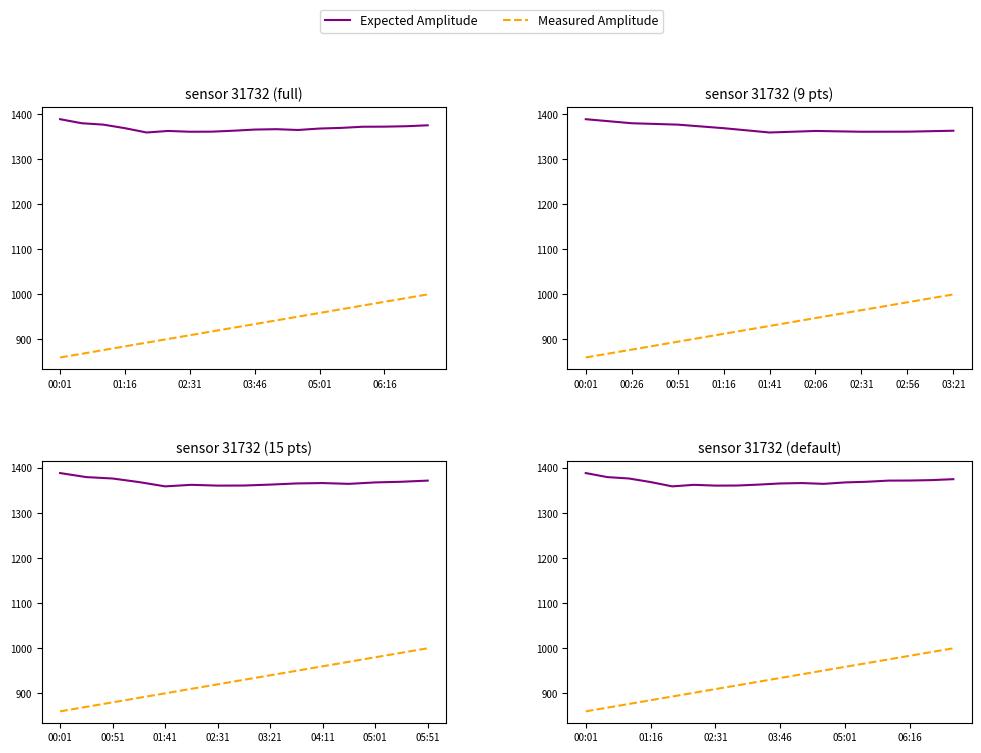

True or false: Measured Amplitude and Expected Amplitude cross at least once.

False